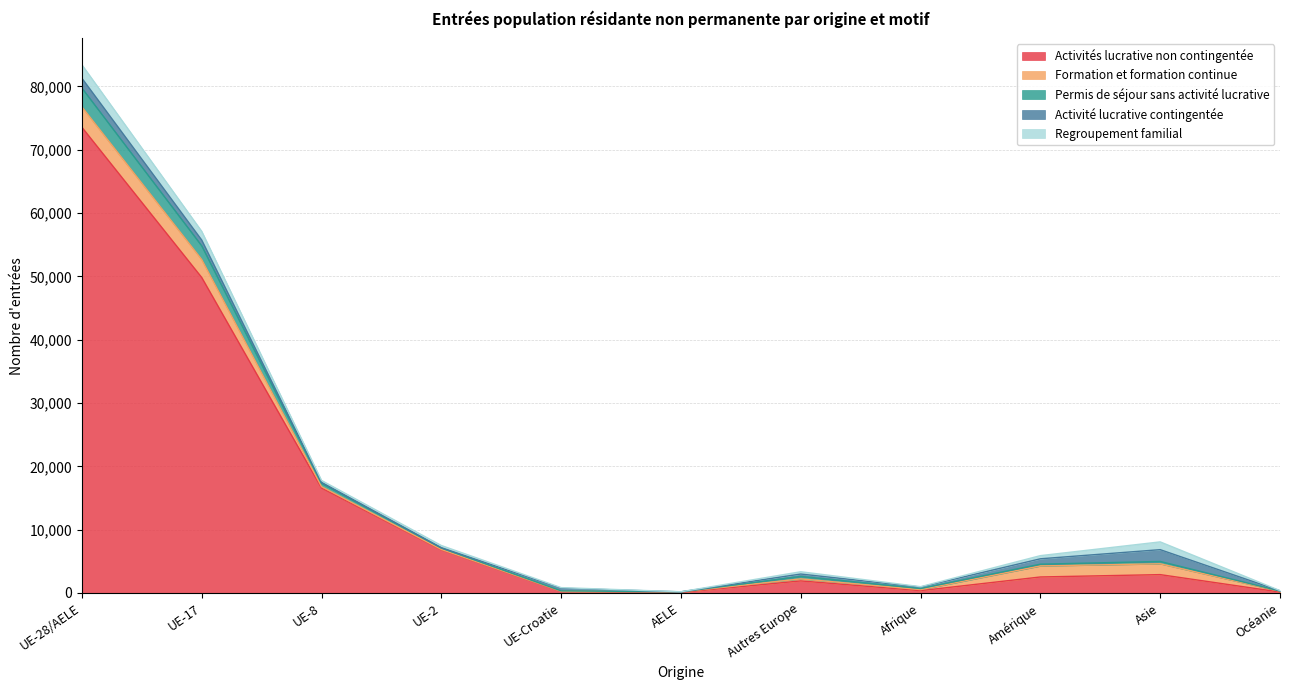

Which series has the widest spread of values?

Activités lucrative non contingentée